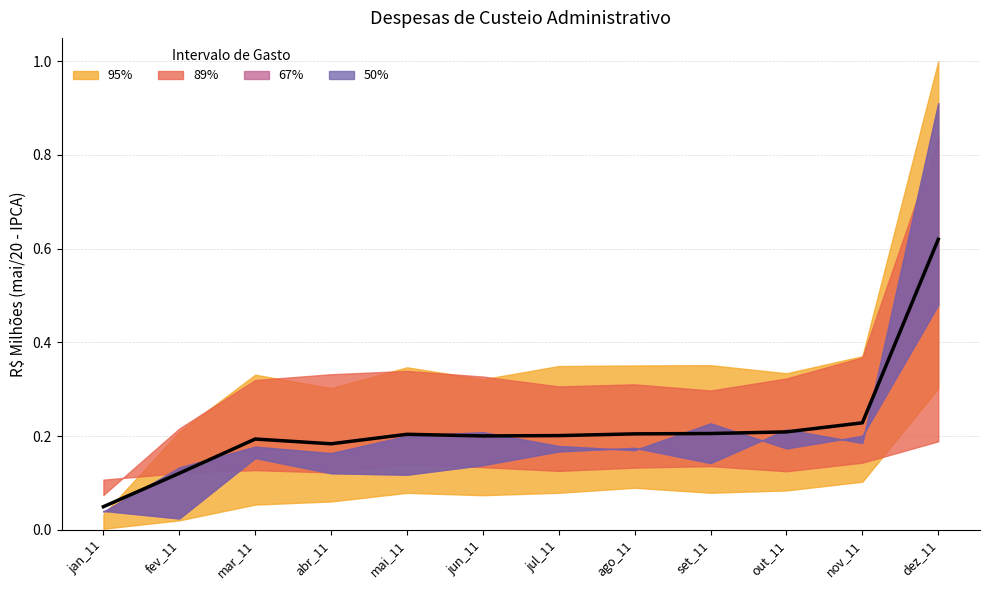

How many points are lower than both their immediate neighbors (excluding endpoints)?

2